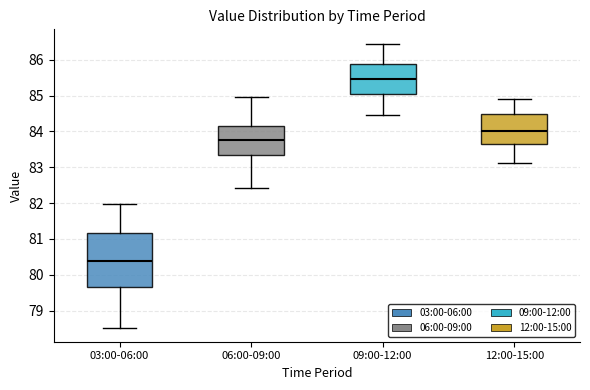

Reading left to right, read every box against the y-axis: the position of its median line, the range the box covers, and the ends of its whiskers. The values are not printed on the chart, so give them approximately, as read against the axis.

03:00-06:00: median 80.4, box 79.7 to 81.2, whiskers 78.5 to 82.0
06:00-09:00: median 83.8, box 83.3 to 84.2, whiskers 82.4 to 85.0
09:00-12:00: median 85.5, box 85.0 to 85.9, whiskers 84.5 to 86.5
12:00-15:00: median 84.0, box 83.6 to 84.5, whiskers 83.1 to 84.9